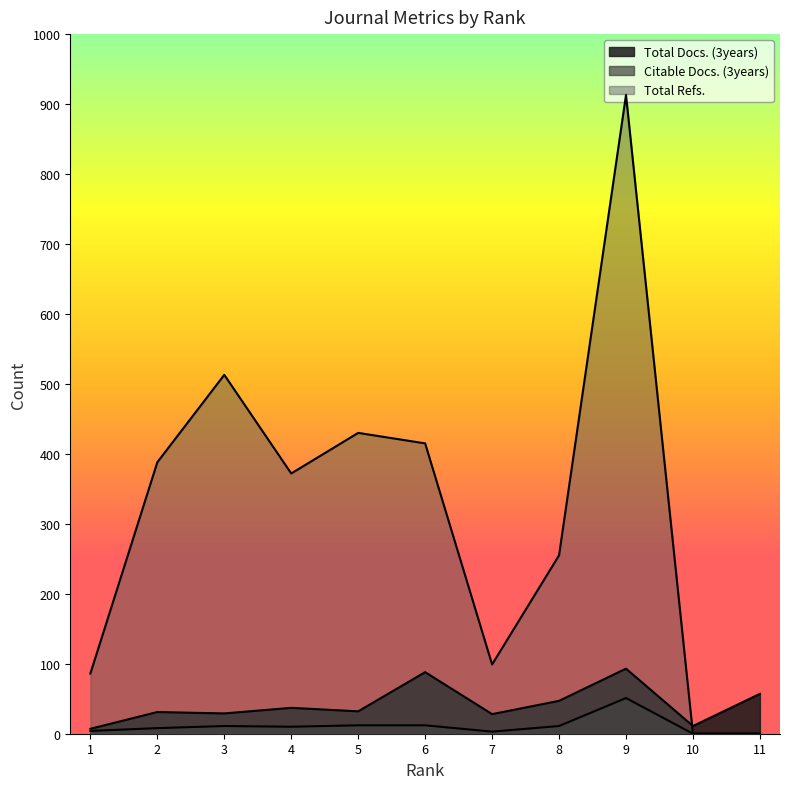

True or false: Total Refs. has a value of 913 at 9.

True